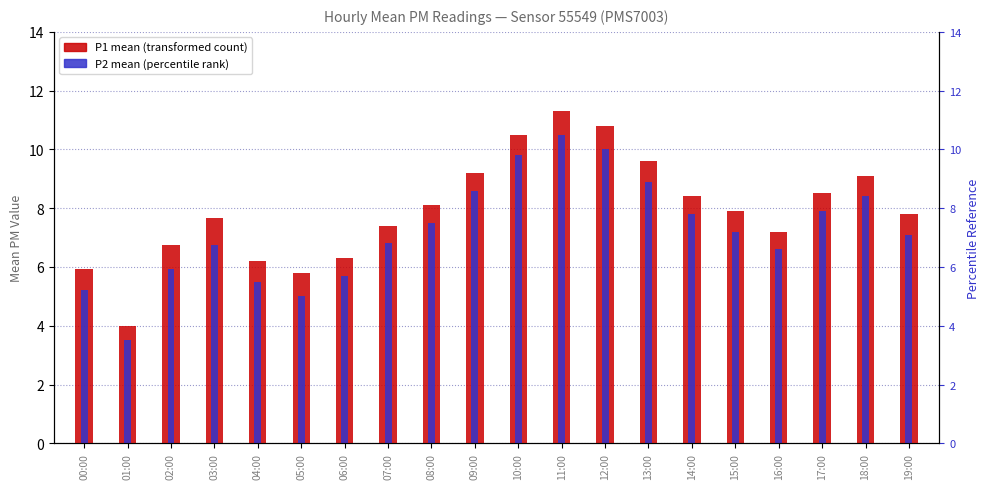

What value does the P1 (mean hourly) series have at 00:00?

5.9